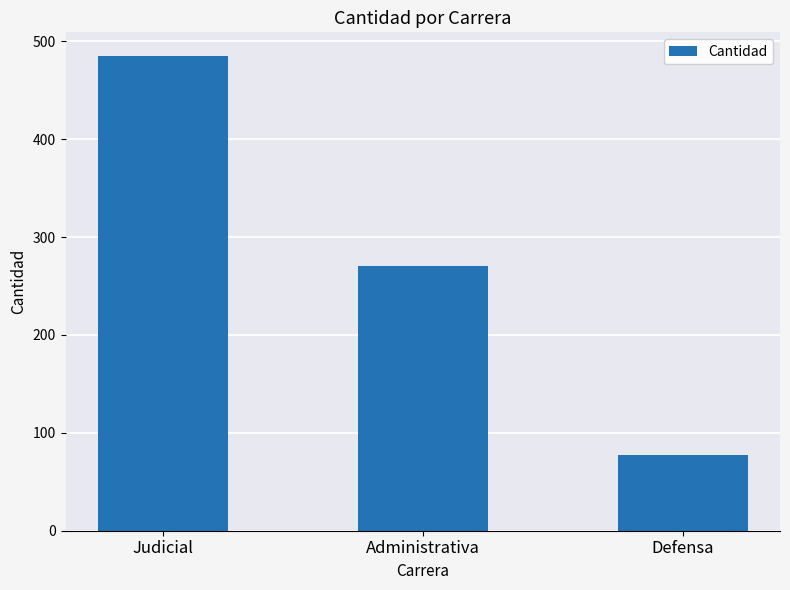

What position from the right is Judicial?

3